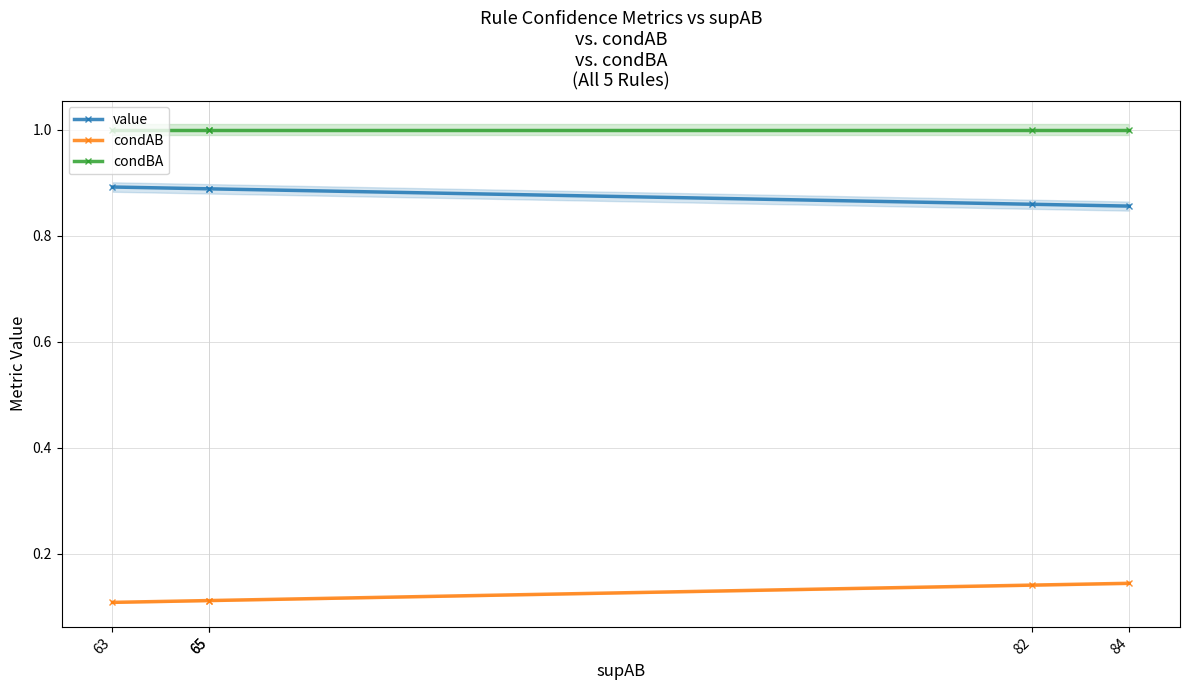

What is the highest value of the condBA series?

1.0